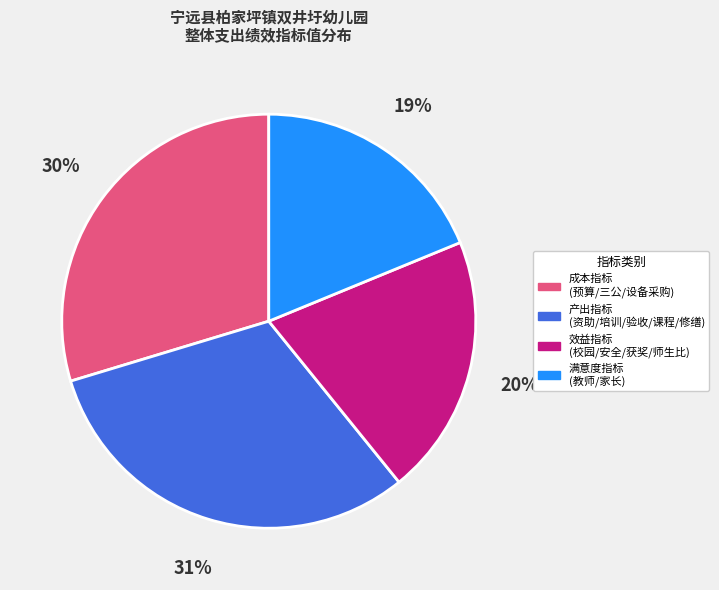

How many slices are in this pie chart?

4